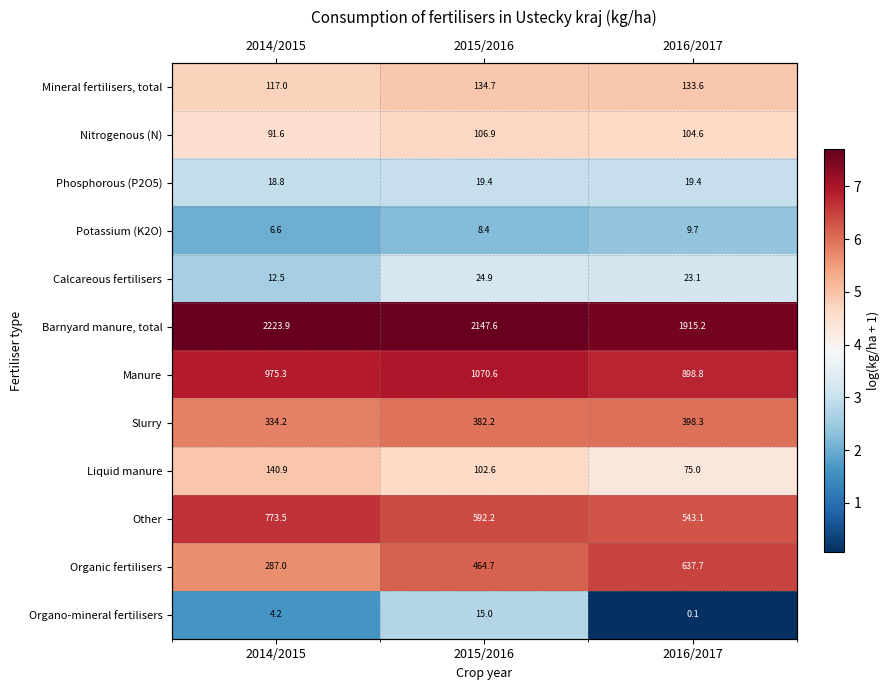

How many Barnyard manure, total values are between 7 and 8?

3